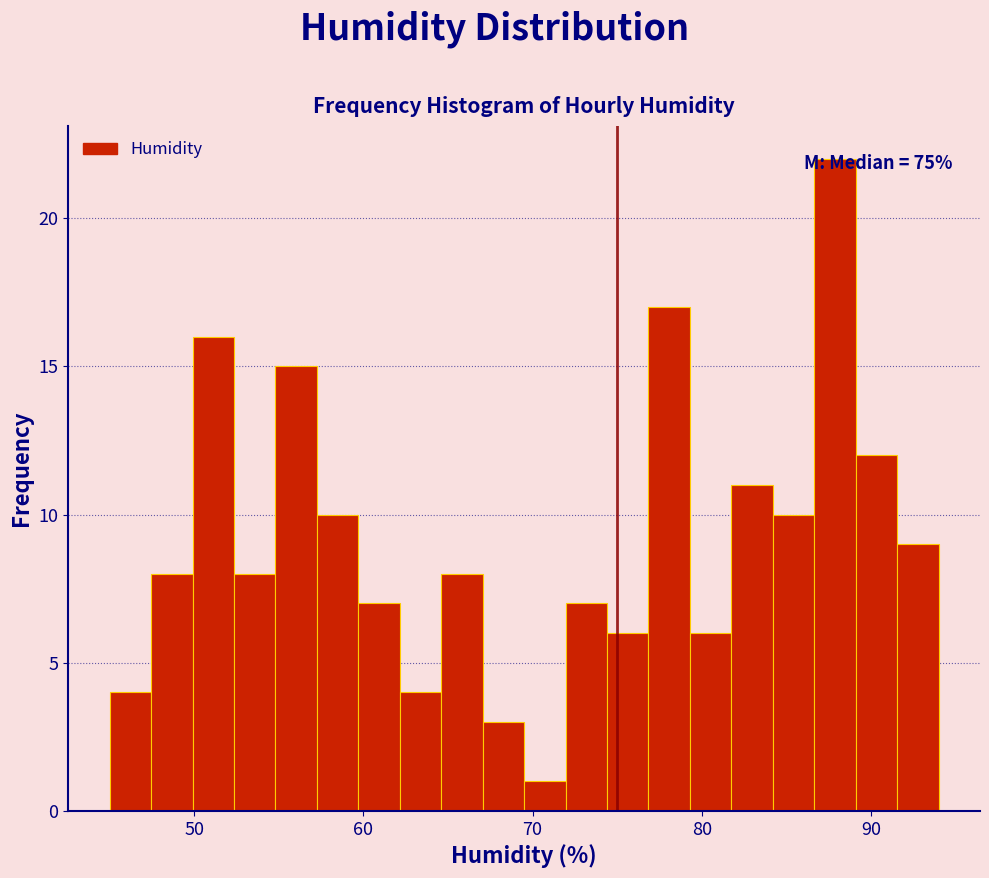

Read against the x-axis, roughly where is the centre of the tallest bar?

88